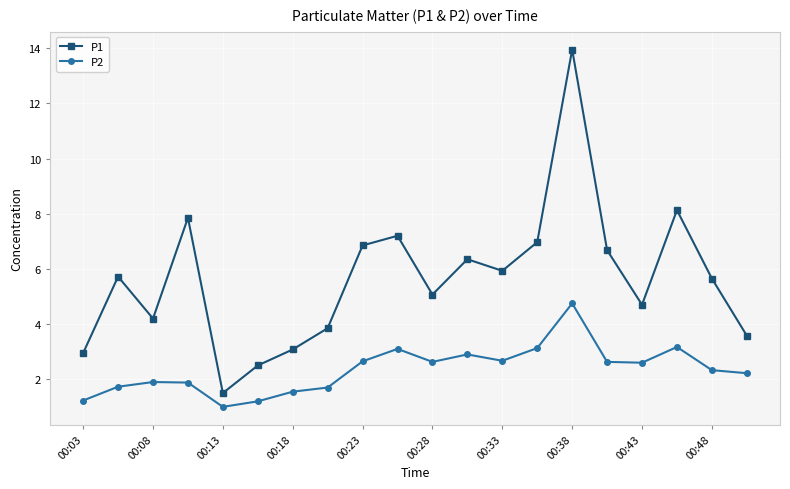

What is the value of the P2 point at the 8th from the left?

1.7